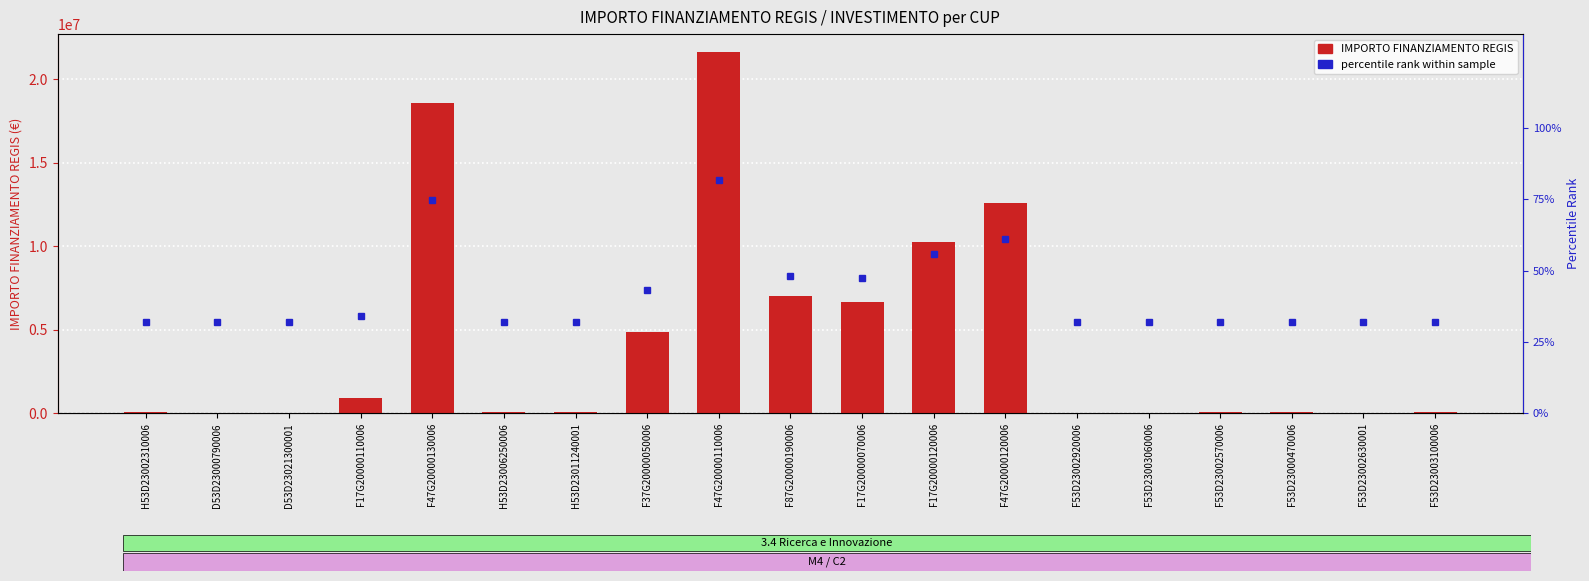

The chart shows a value of 93554.7 at H53D23006250006. True or false?

False